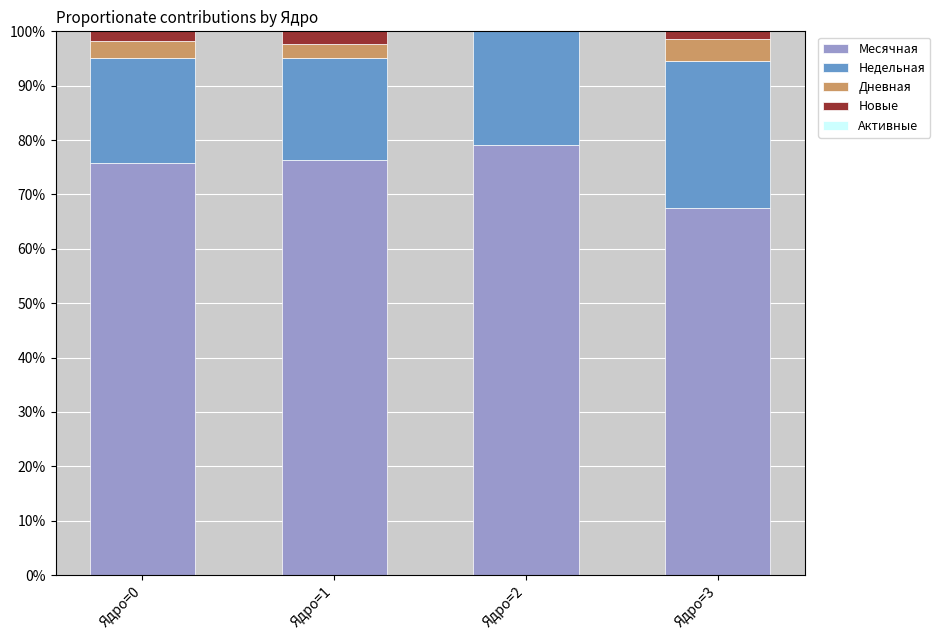

What is the total value across all series at Ядро=1?

100.0